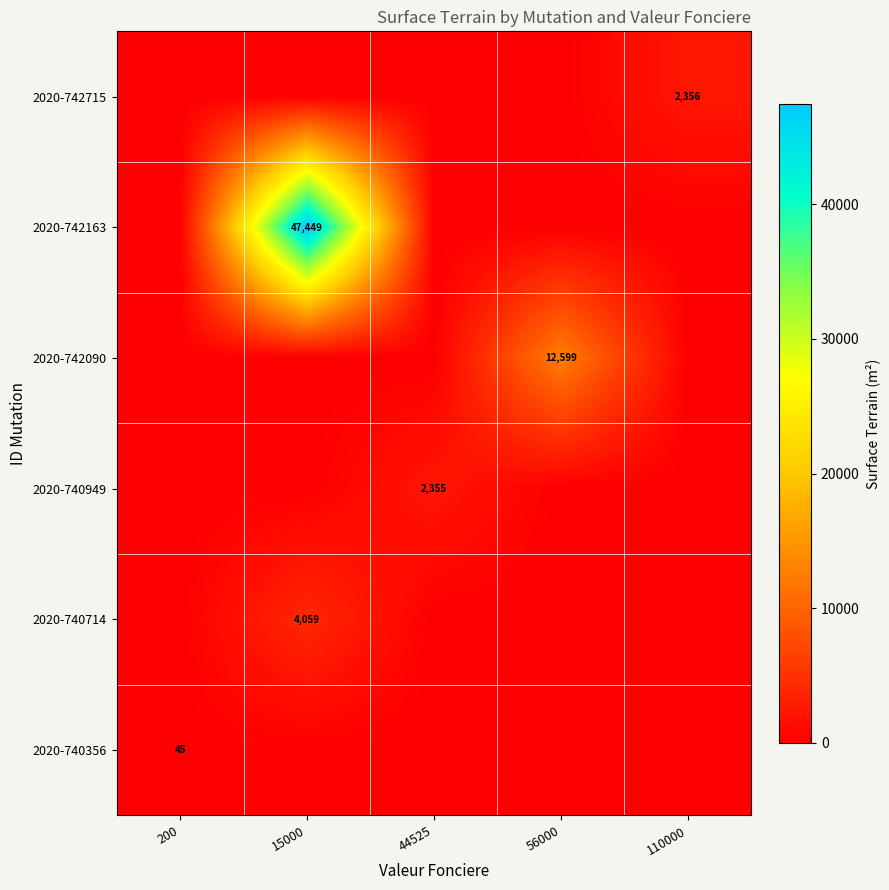

At 15000, list the series in order from largest to smallest.

2020-742163, 2020-740714, 2020-740356, 2020-740949, 2020-742090, 2020-742715